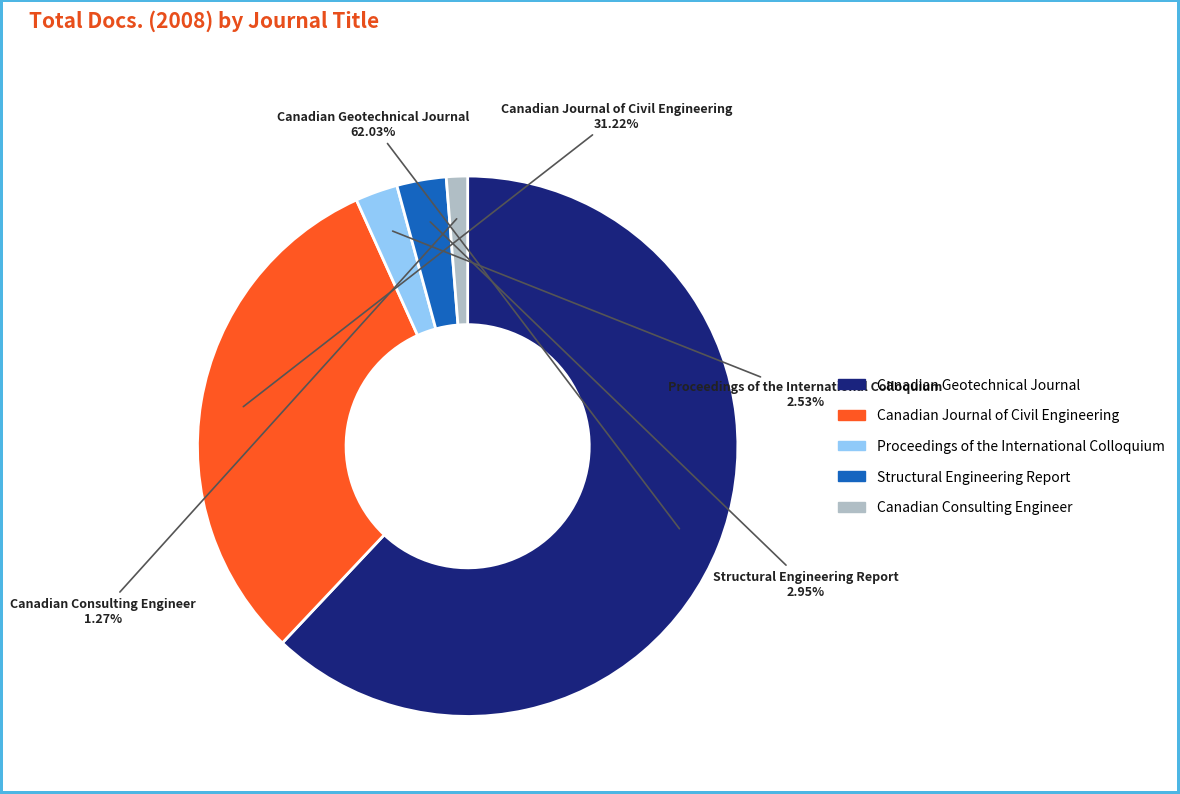

Which category accounts for the majority?

Canadian Geotechnical Journal